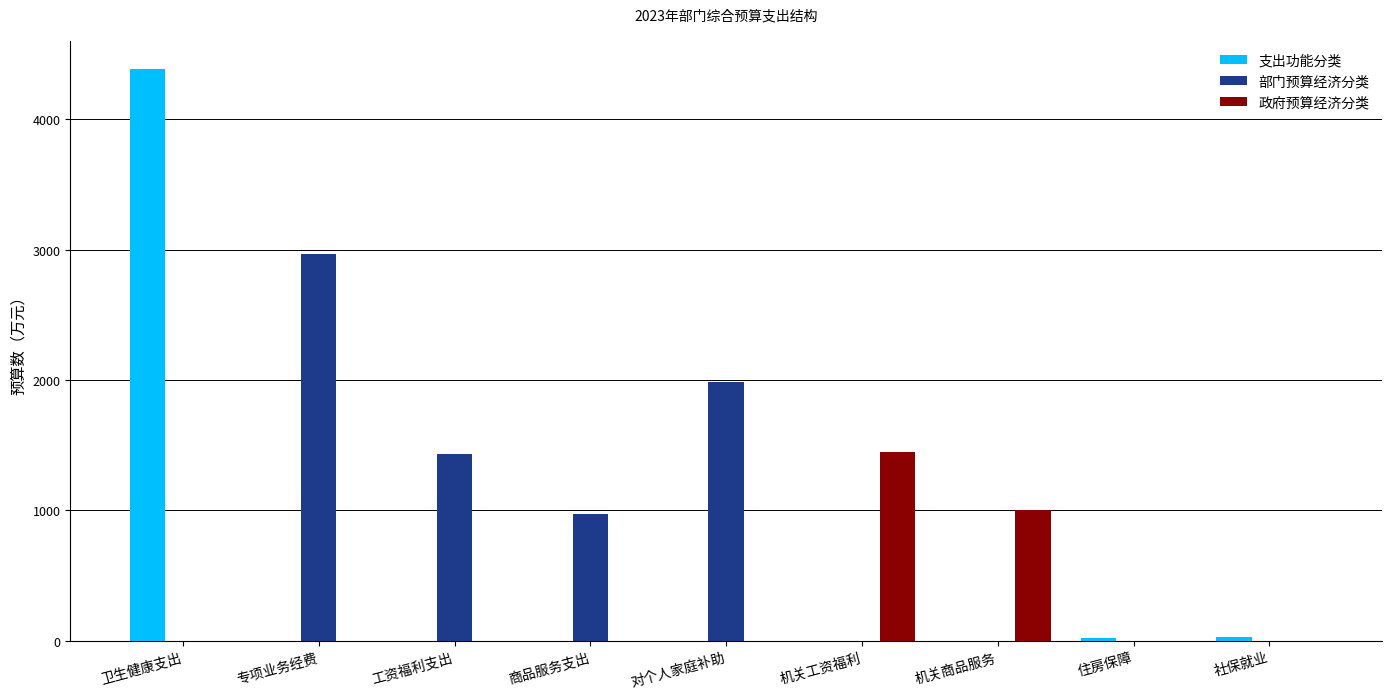

How many groups of bars are there?

9